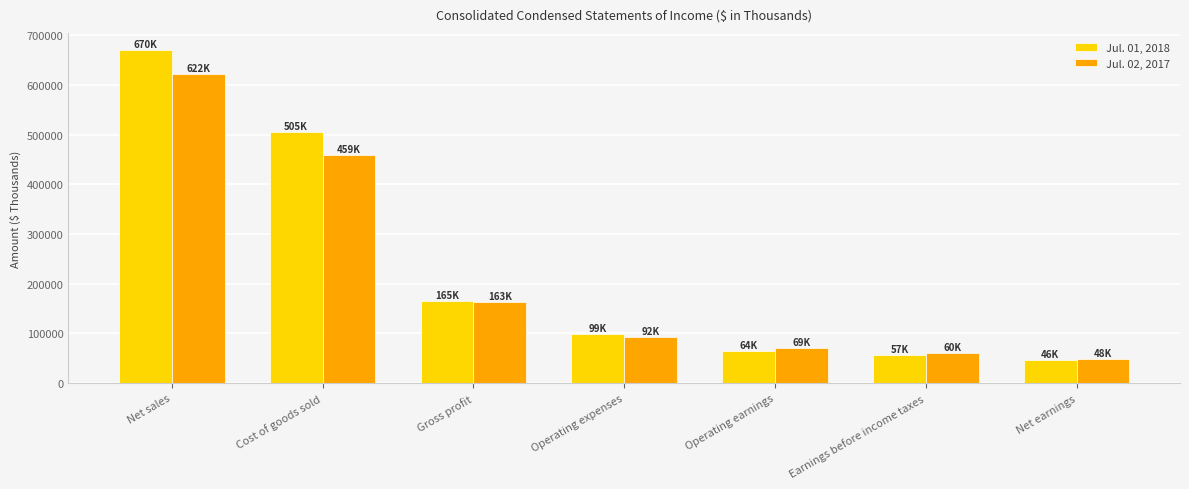

Rank the series by their maximum value, from highest to lowest.

Jul. 01, 2018, Jul. 02, 2017